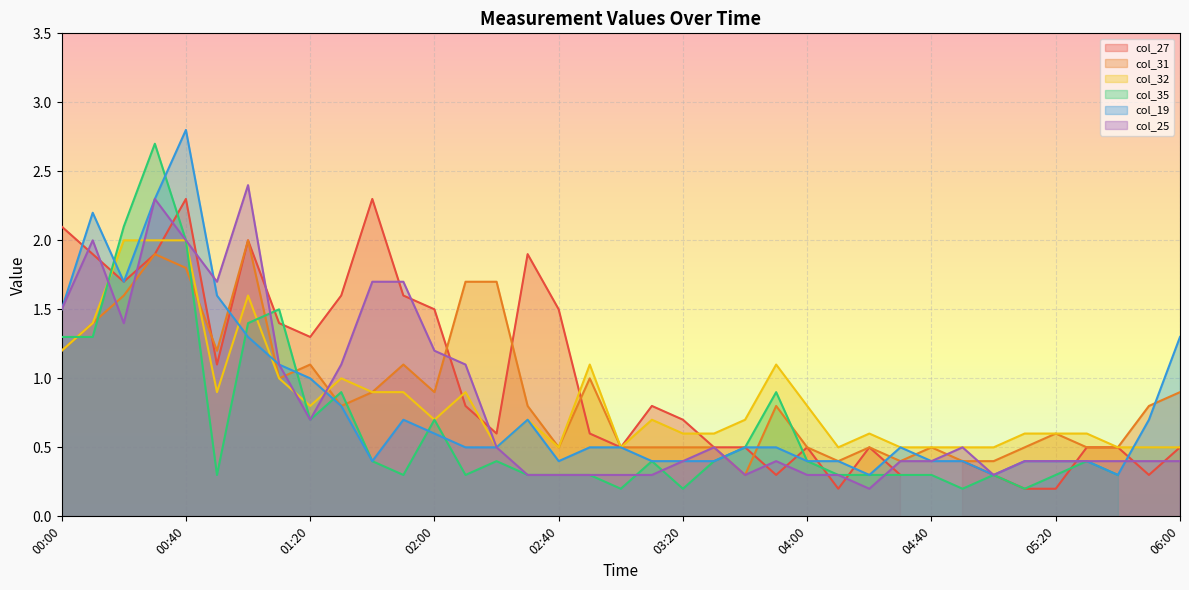

The col_25 series shows 0.3 at 02:40. True or false?

True